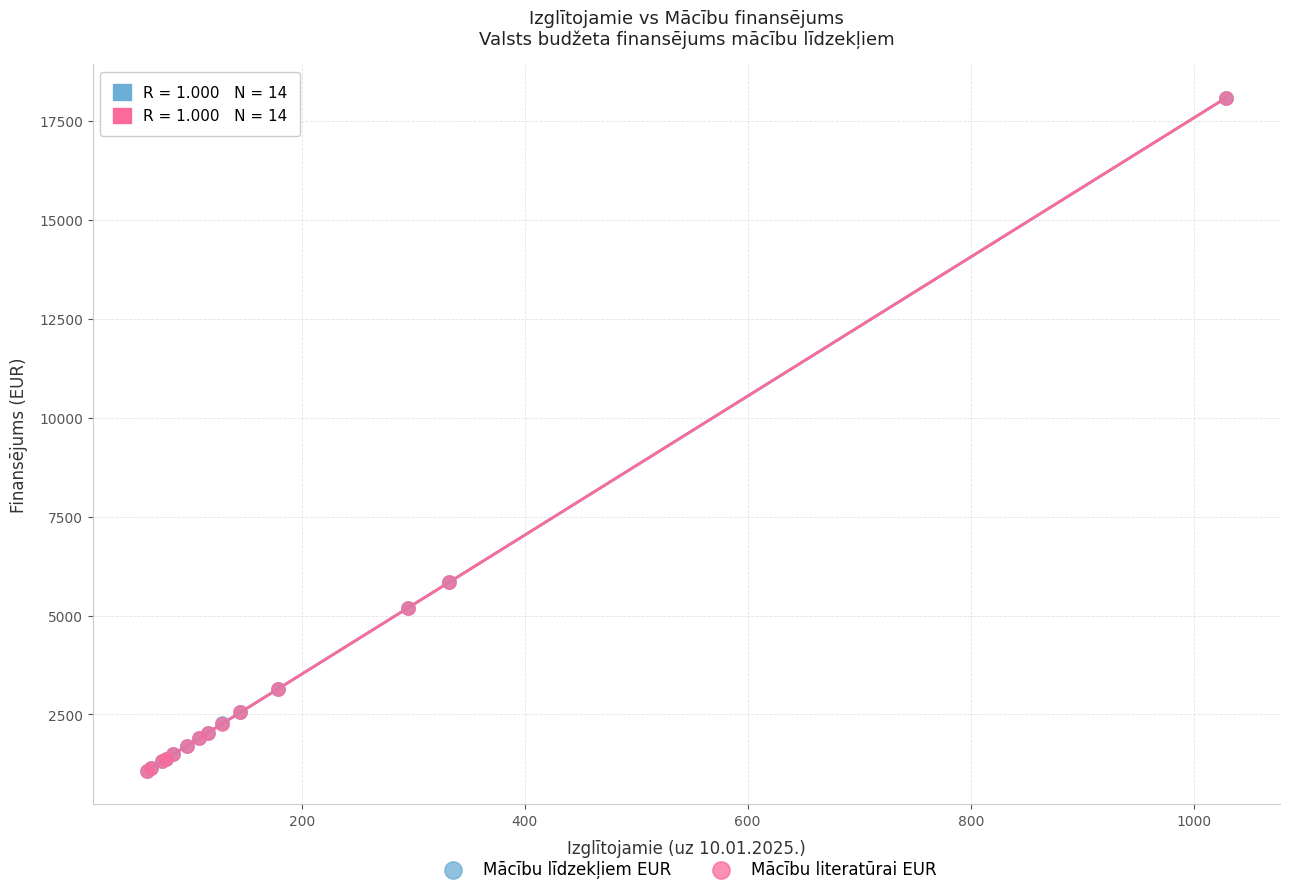

What are all the series names shown in the legend?

Mācību līdzekļiem EUR, Mācību literatūrai EUR